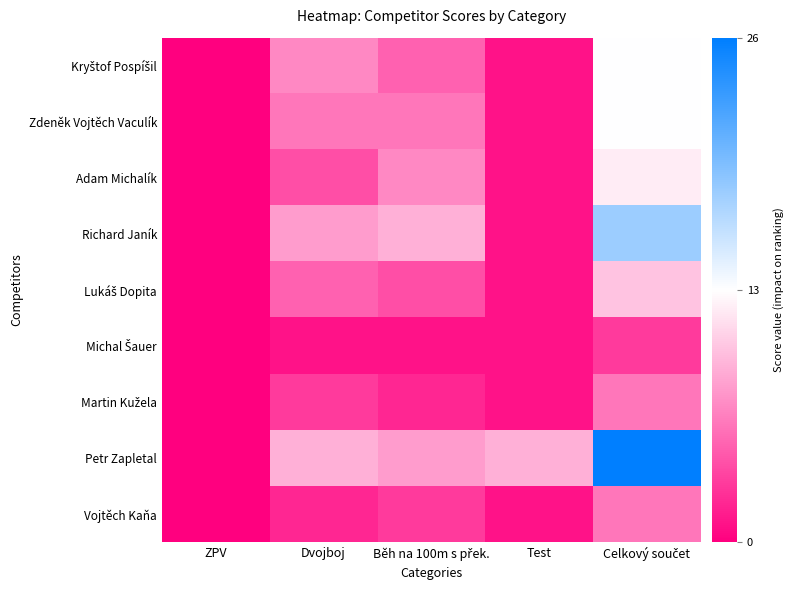

Which has a higher value, Běh na 100m s přek. or Test?

Běh na 100m s přek.